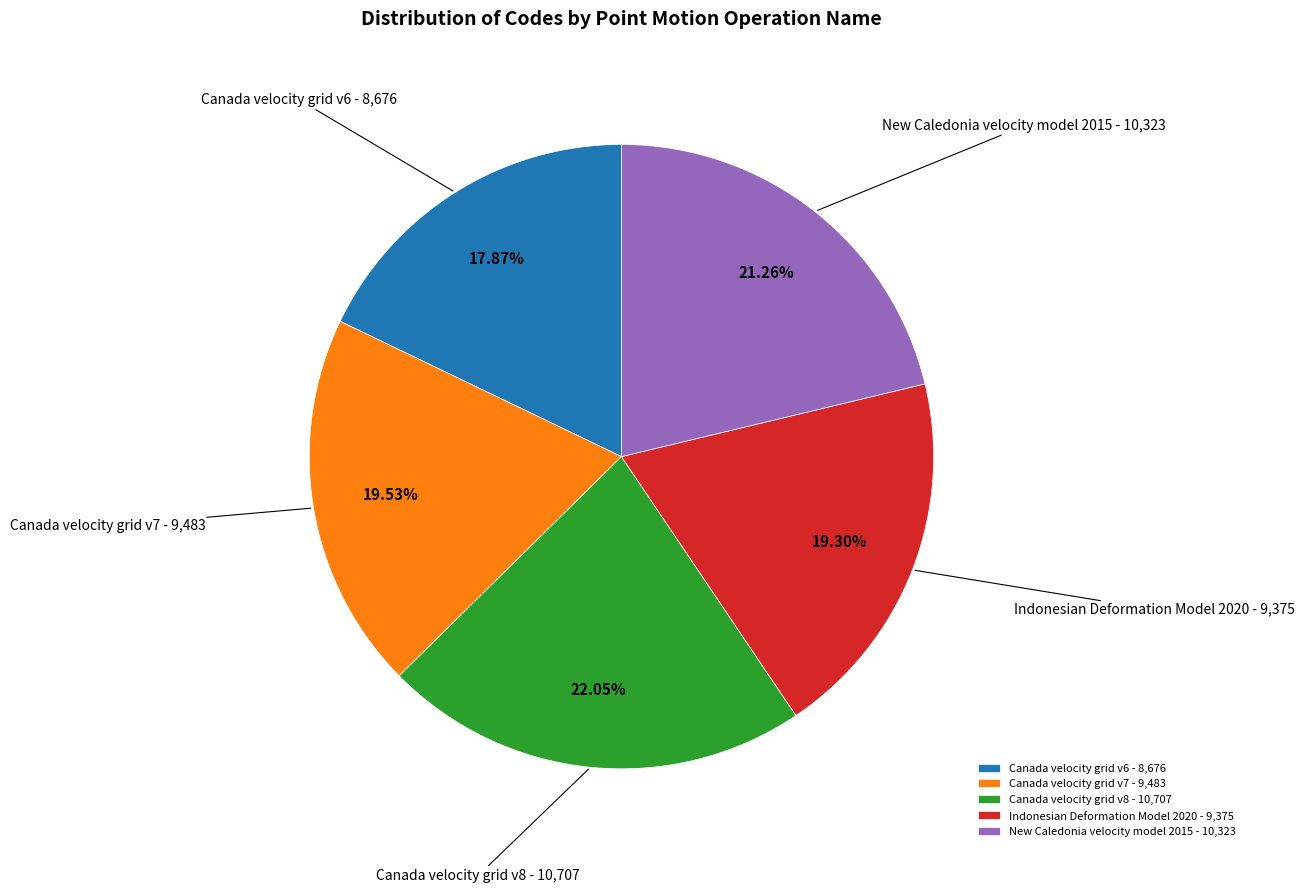

To the nearest percent, what is the difference between the New Caledonia velocity model 2015 and Indonesian Deformation Model 2020 slice percentages?

2%